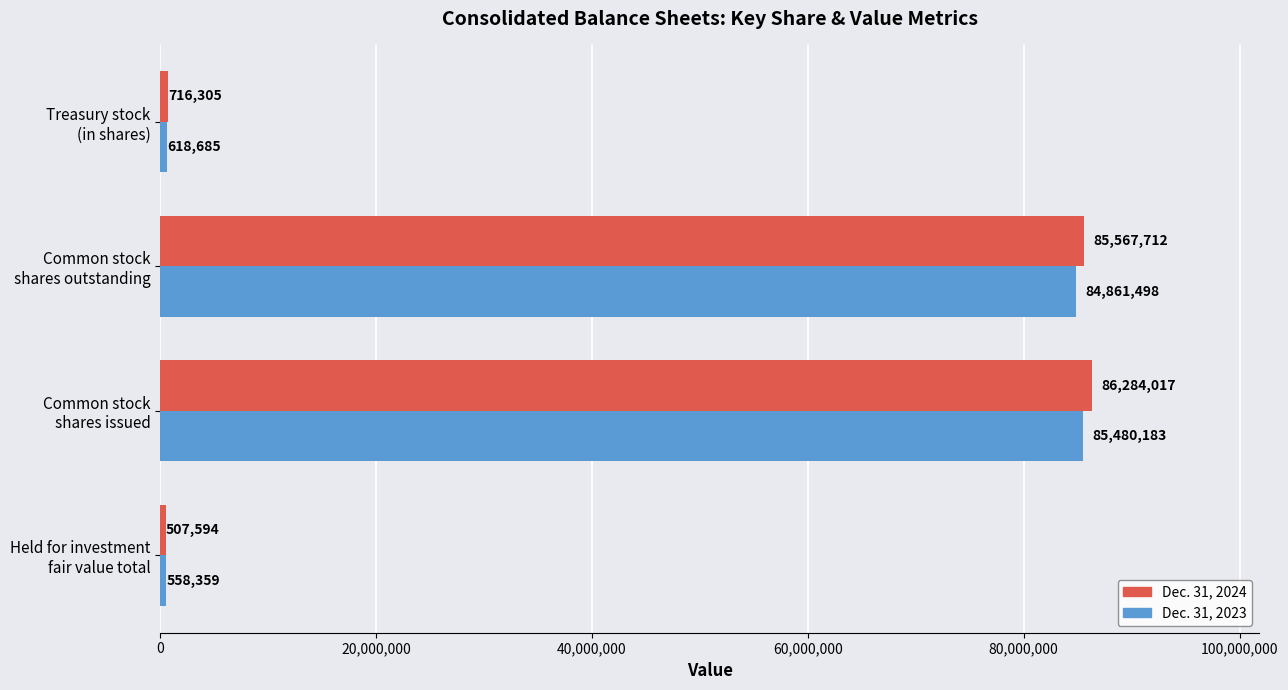

Which series has the largest total across all categories?

Dec. 31, 2024